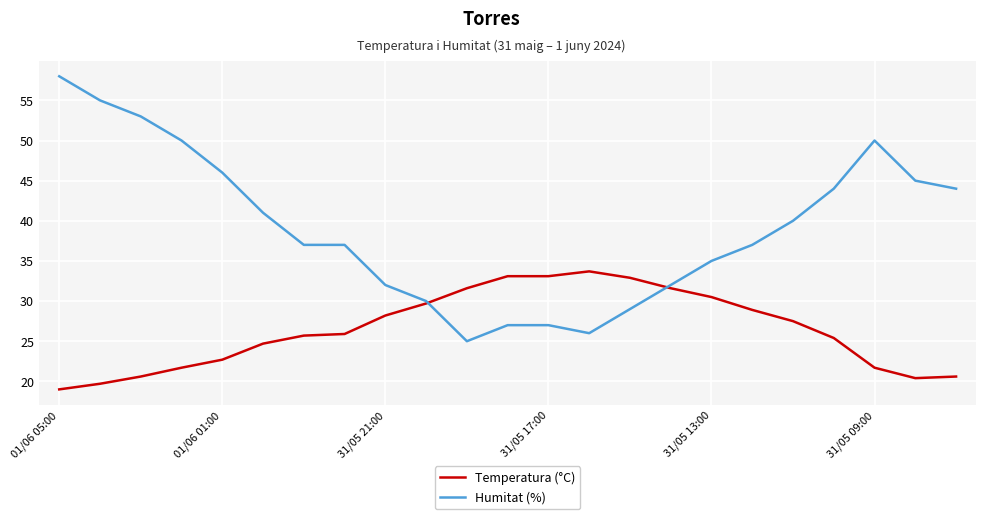

Which series has the largest range (max minus min)?

Humitat (%)